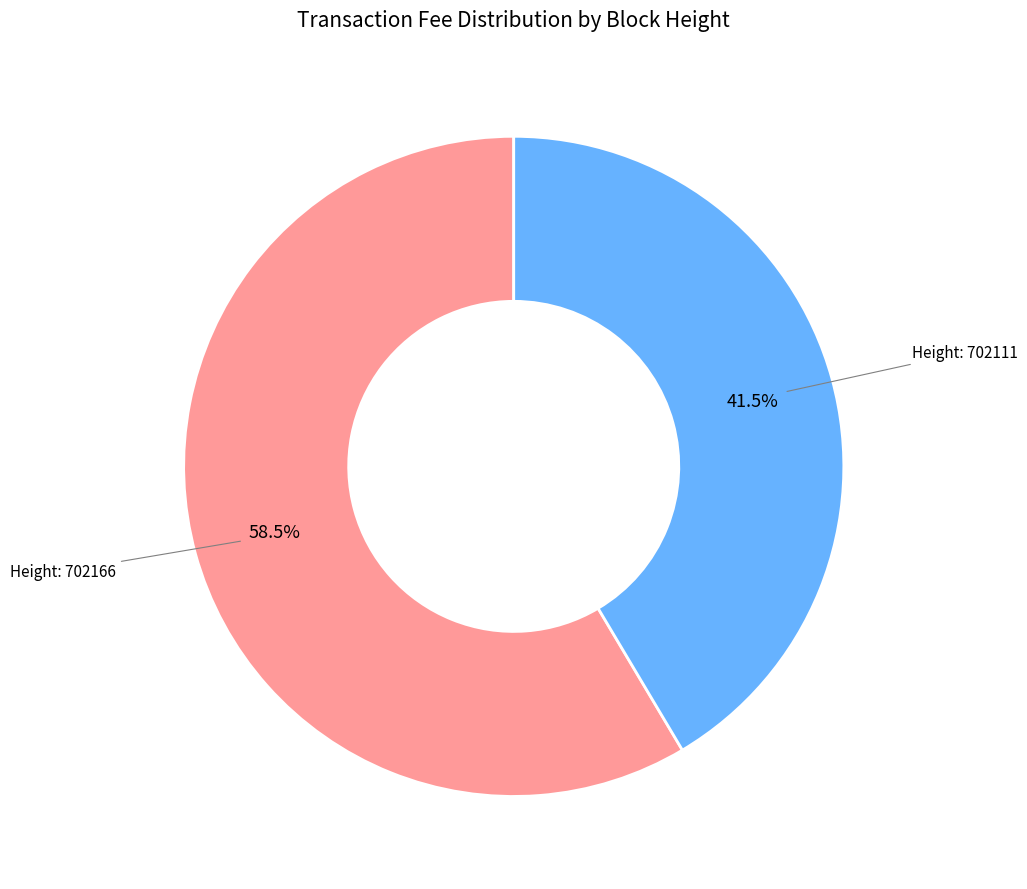

Is there a majority slice in this chart?

Yes